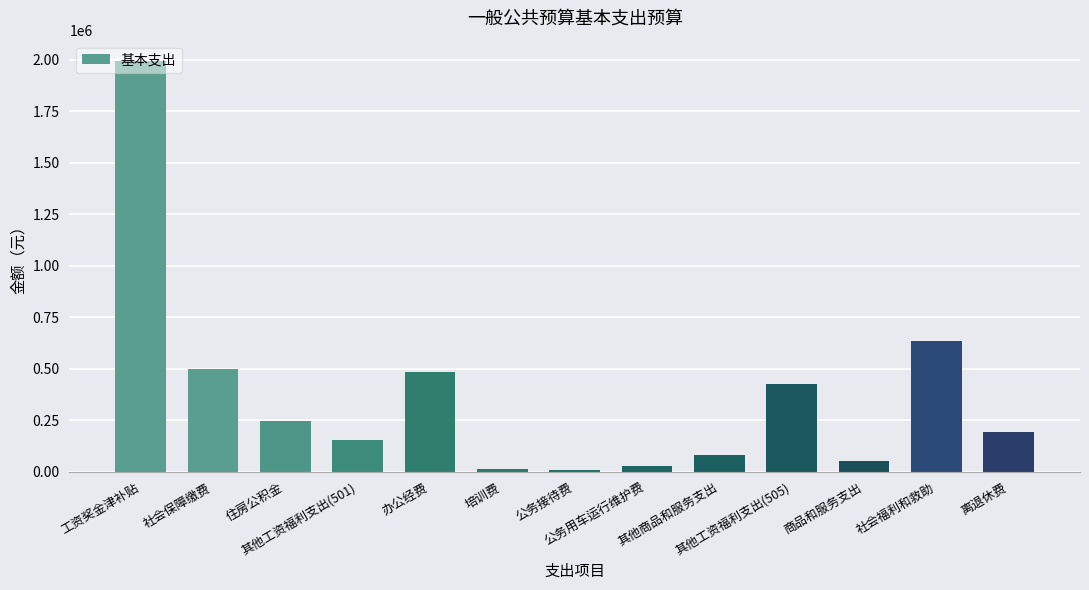

What is the difference between the maximum and second lowest values?

1978101.9